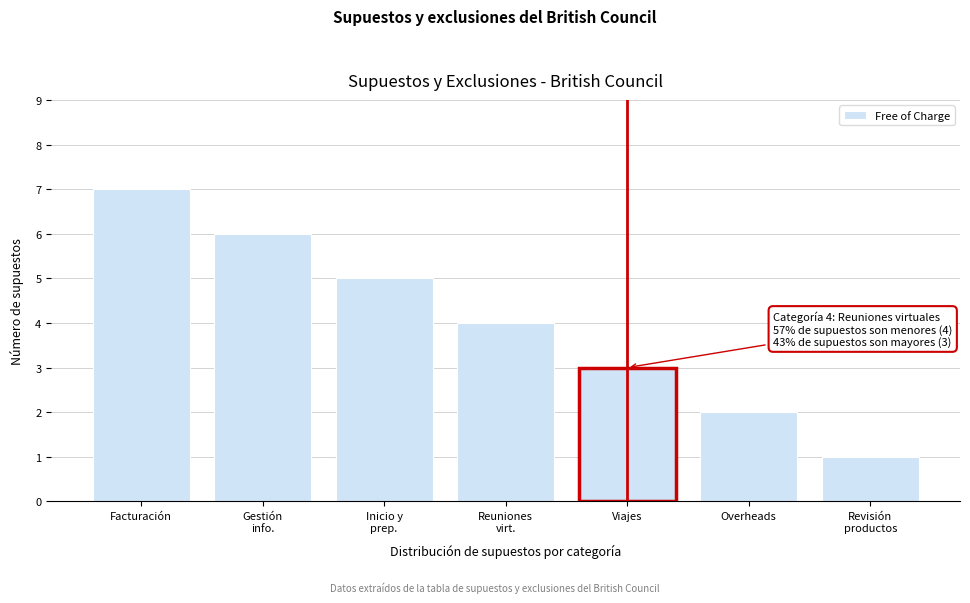

Reading left to right, extract all data points from this chart.

7	6	5	4	3	2	1